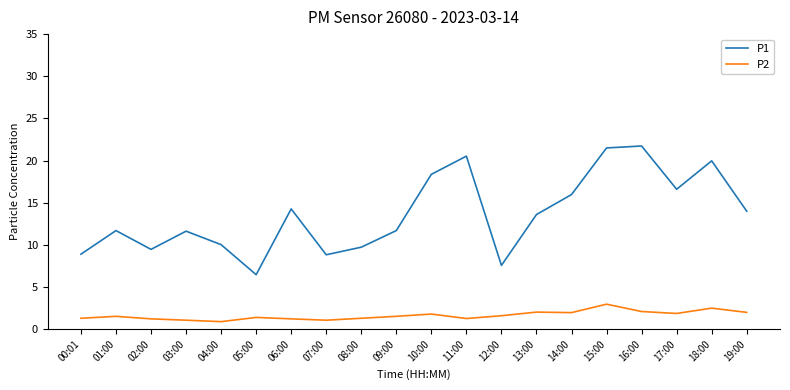

List the series in order of their peak value, lowest first.

P2, P1